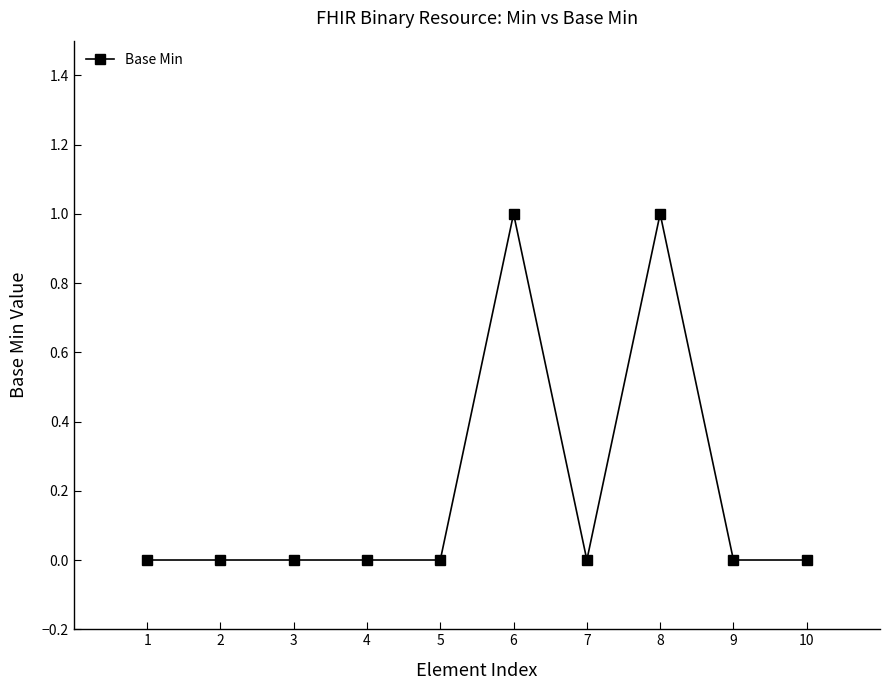

True or false: the data has more than 0 interior local peaks.

True